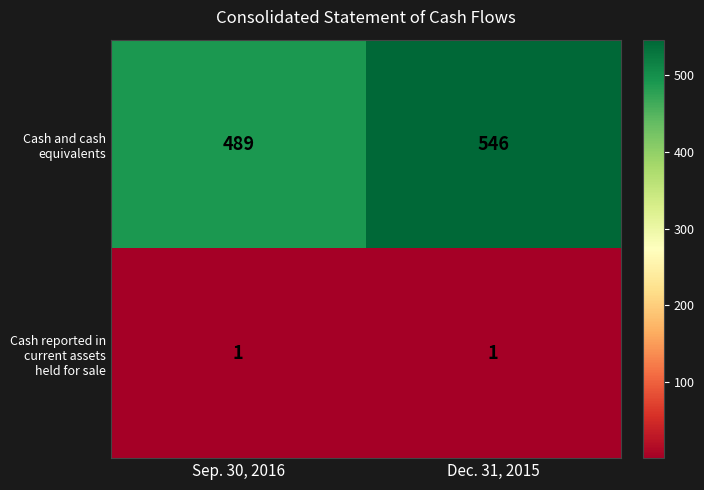

What is the total value across all series at Dec. 31, 2015?

547